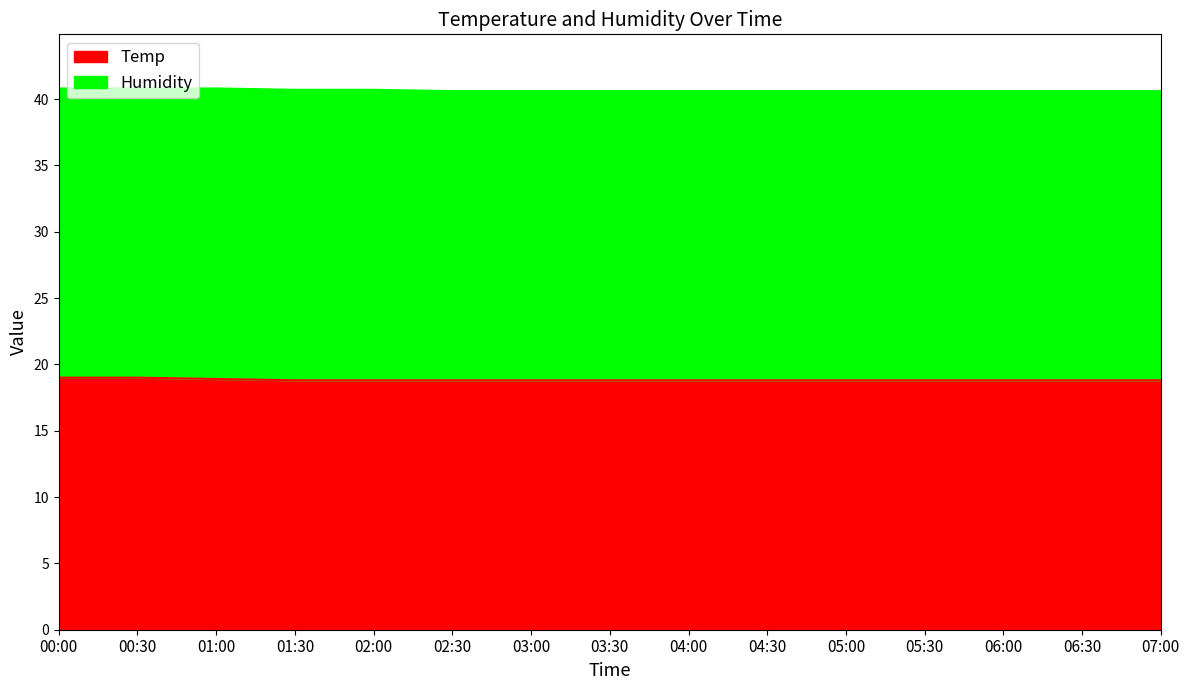

What is the total value across all series at 06:30?

40.6